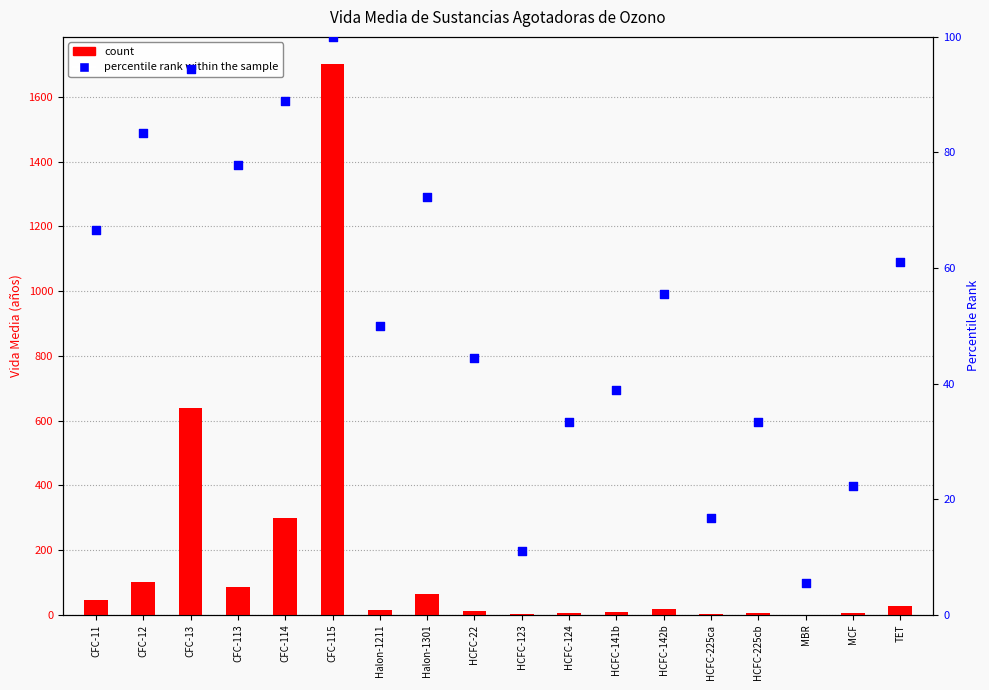

Which series has the largest Y range (max minus min)?

count